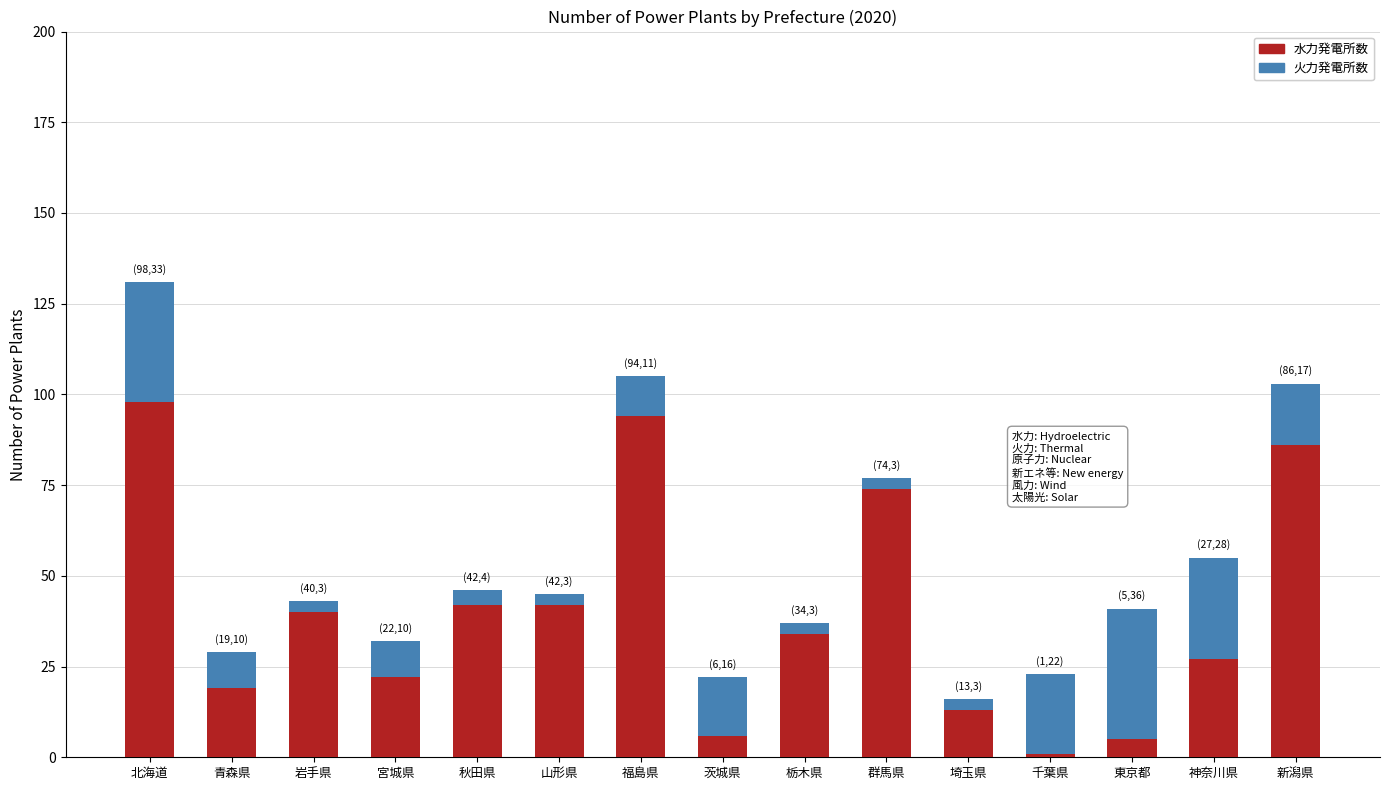

How many series are shown in this chart?

2